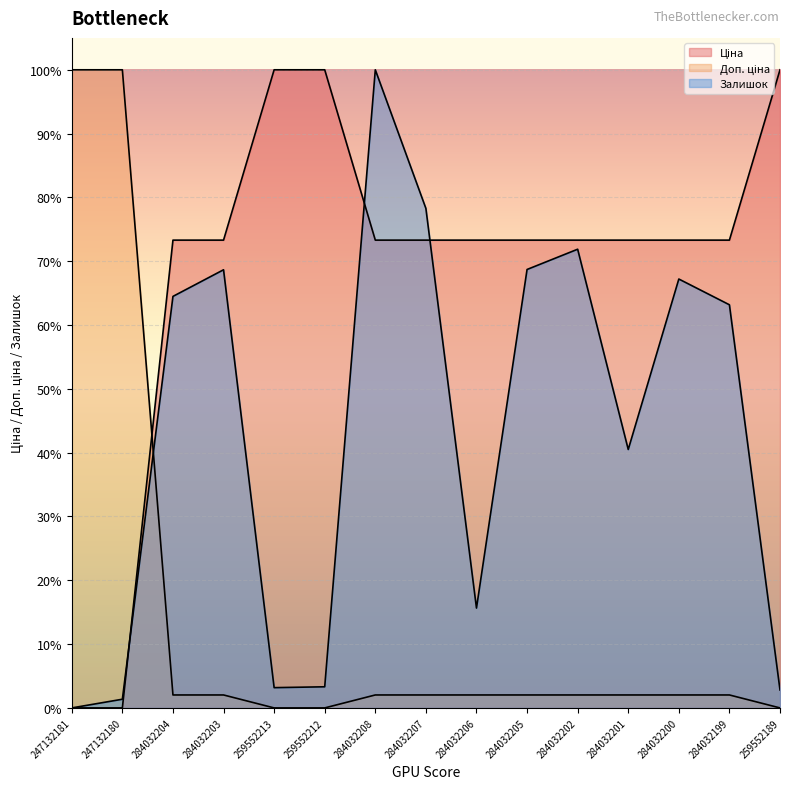

Where is Доп. ціна nearest to the value 50?

284032204